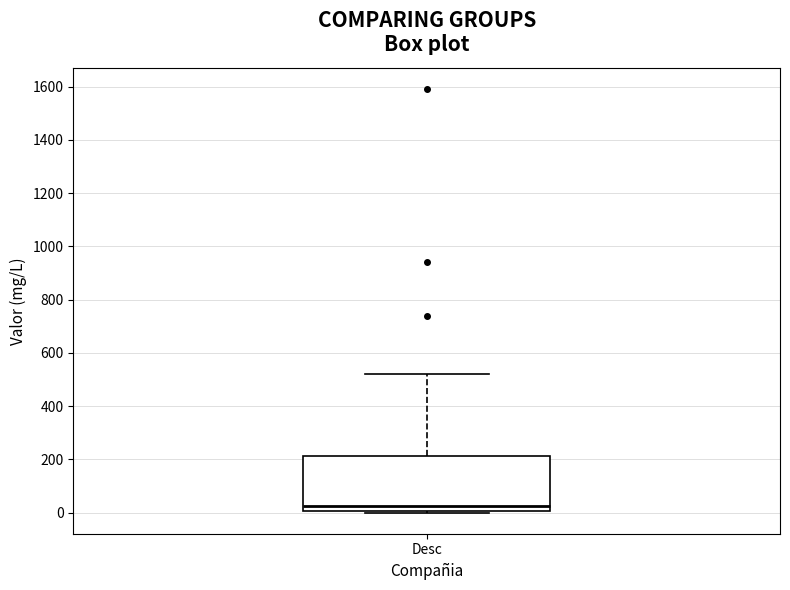

Where is the lower edge of the box for Desc on the y-axis? The values are not printed on the chart, so give them approximately, as read against the axis.

0